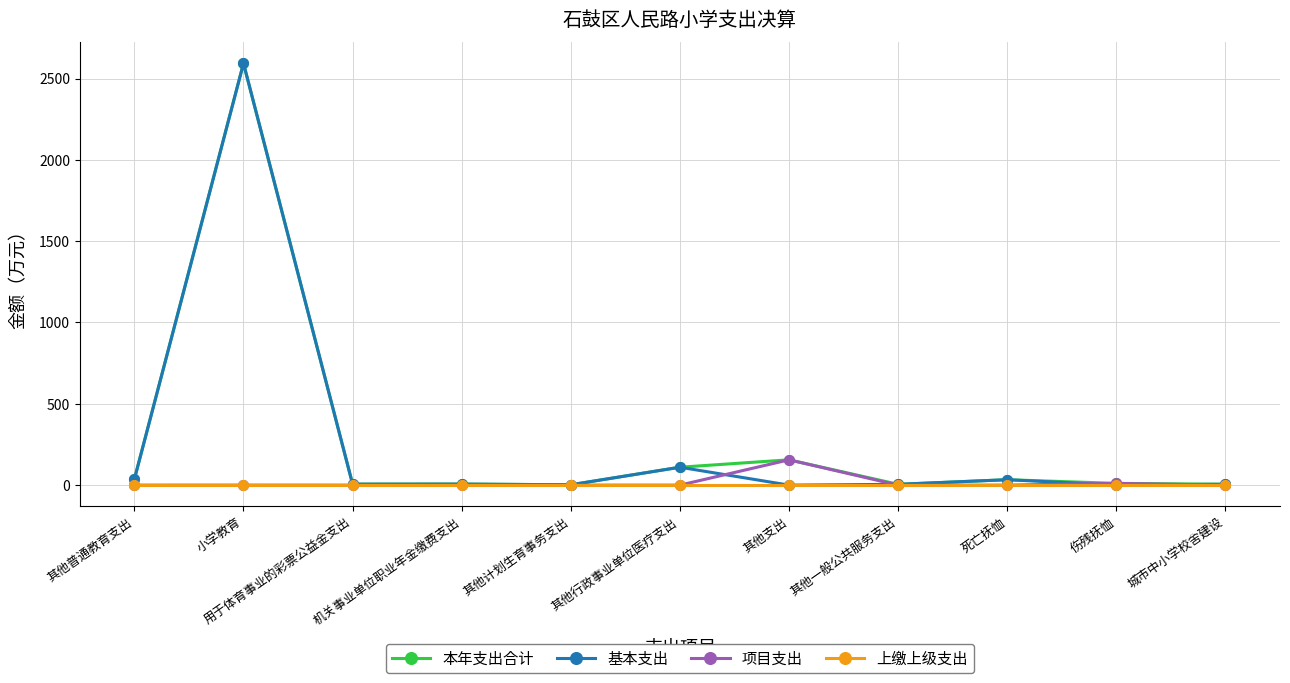

The value of 上缴上级支出 at 其他计划生育事务支出 is 0.0. True or false?

True